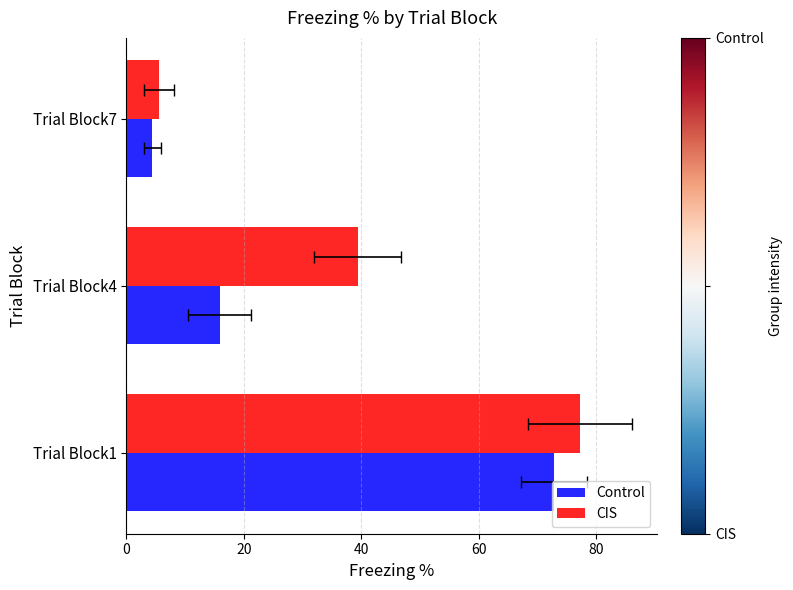

What value does the CIS series have at Trial Block1?

77.3